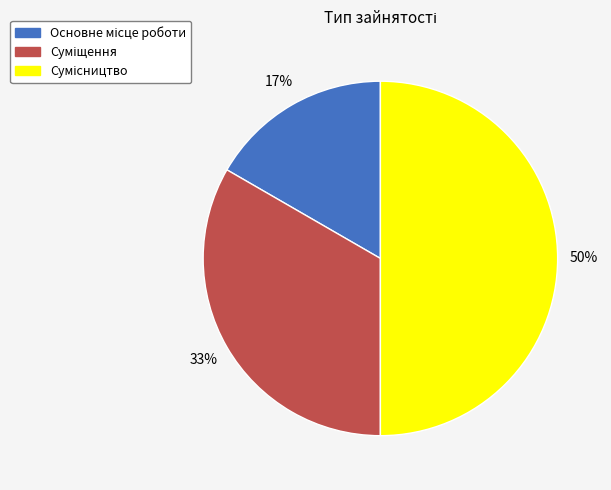

To the nearest percent, what is the average slice percentage?

33%